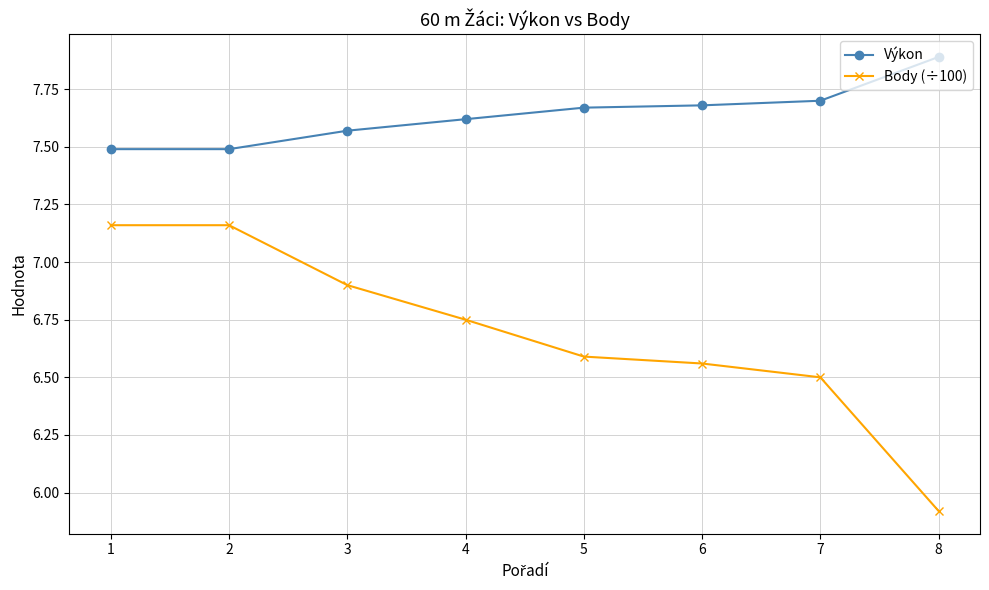

True or false: Výkon and Body (÷100) intersect in this chart.

False